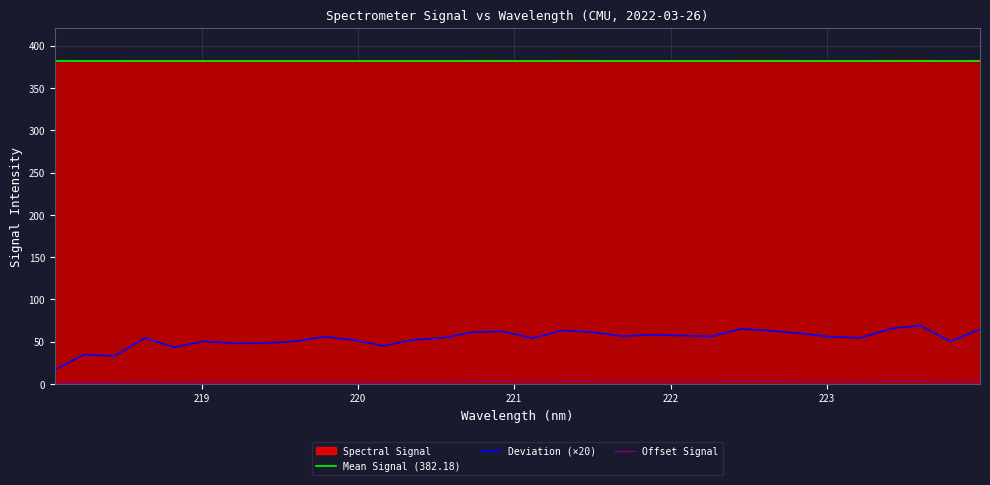

What is the label of the 30th point from the right?

218.442